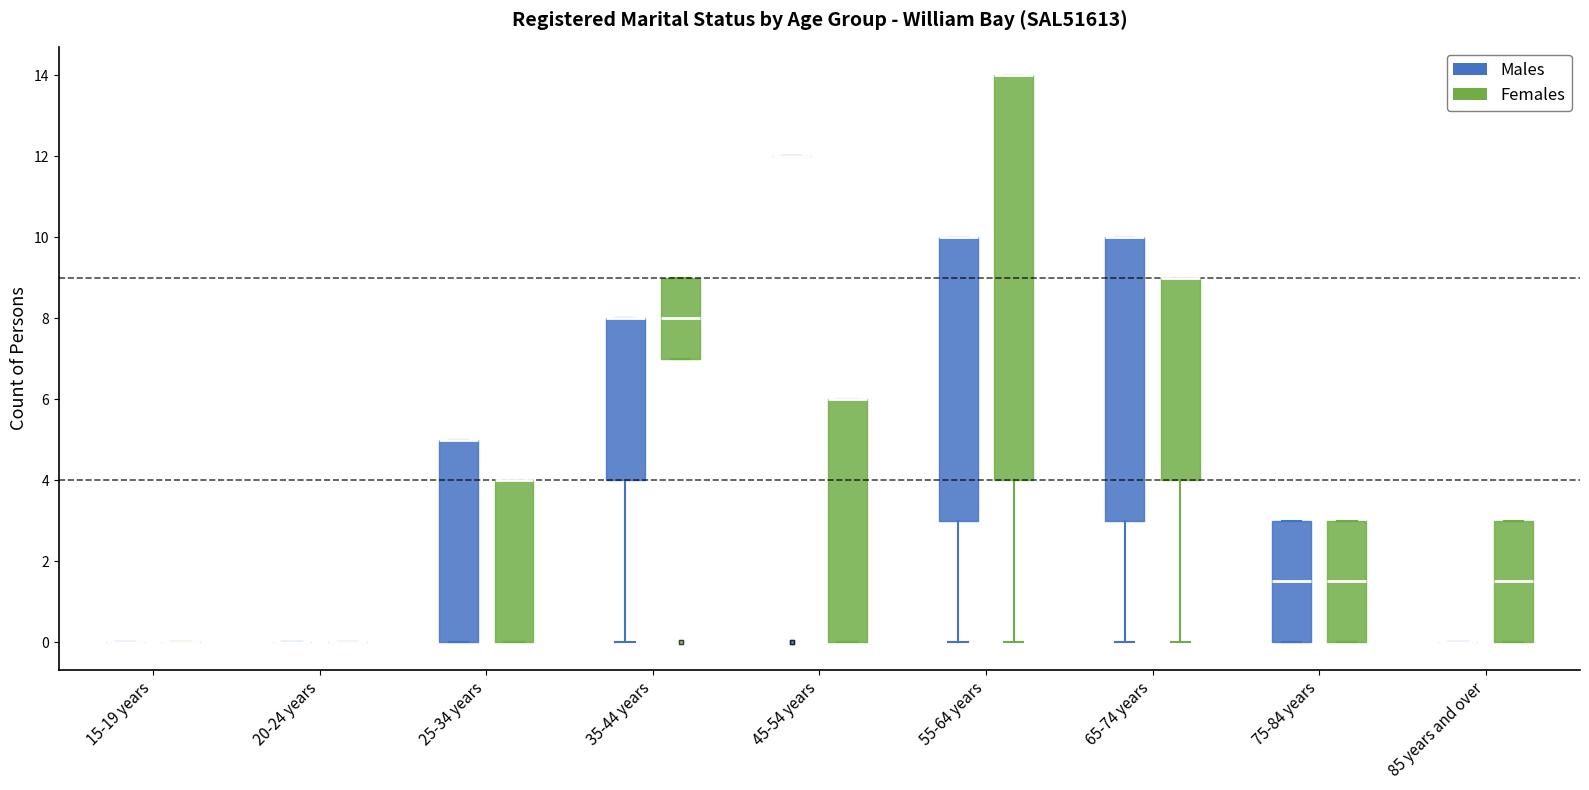

Which box is the tallest, from its lower edge to its upper edge?

55-64 years (Females)